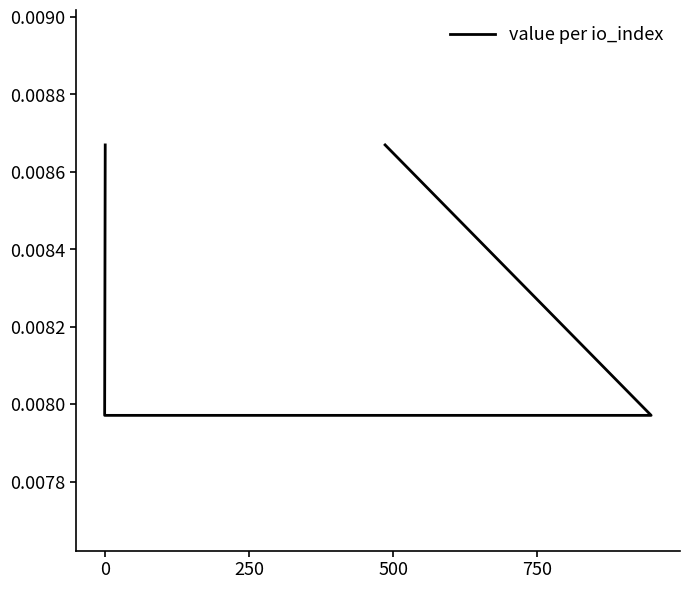

True or false: the data has more than 2 interior local peaks.

False